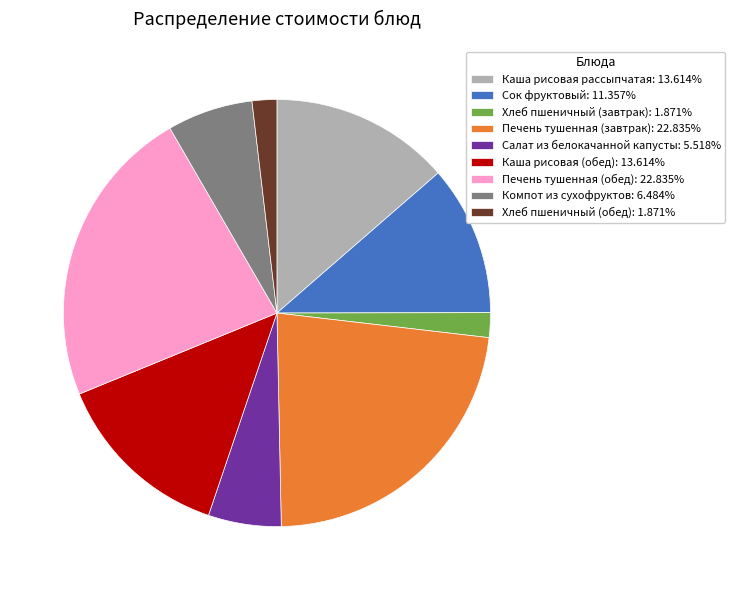

Do Салат из белокачанной капусты: 5.518% and Печень тушенная (обед): 22.835% together represent more than half of the pie?

No